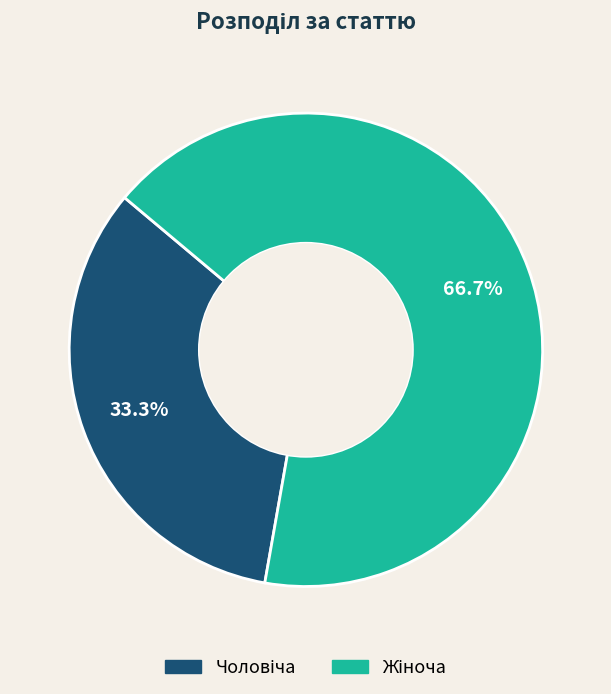

Is there any slice that represents more than half of the pie?

Yes